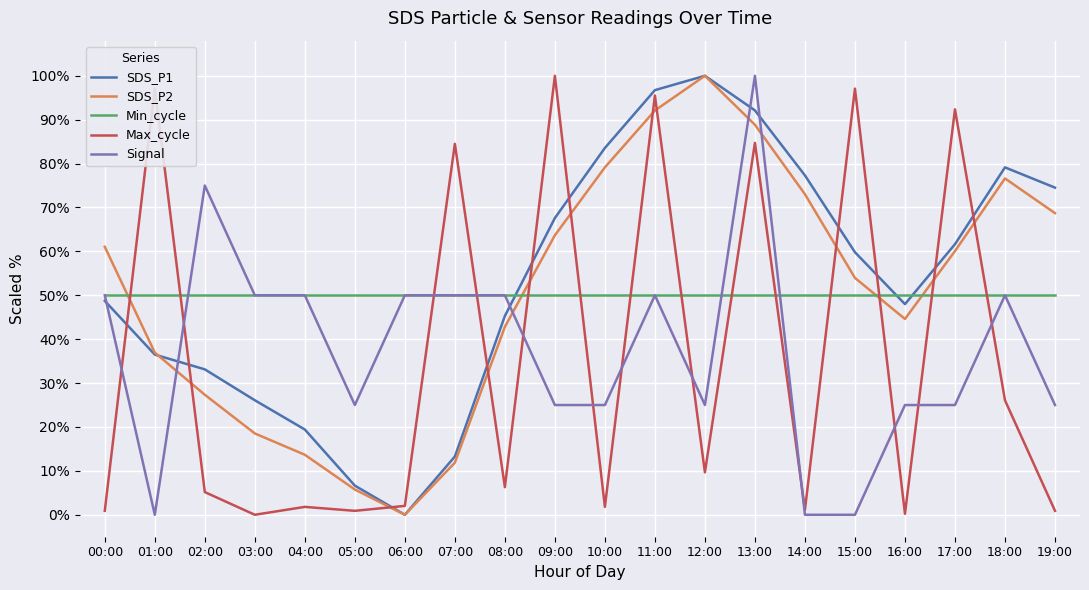

What is the spread (max minus min) of values at 12:00?

90.3